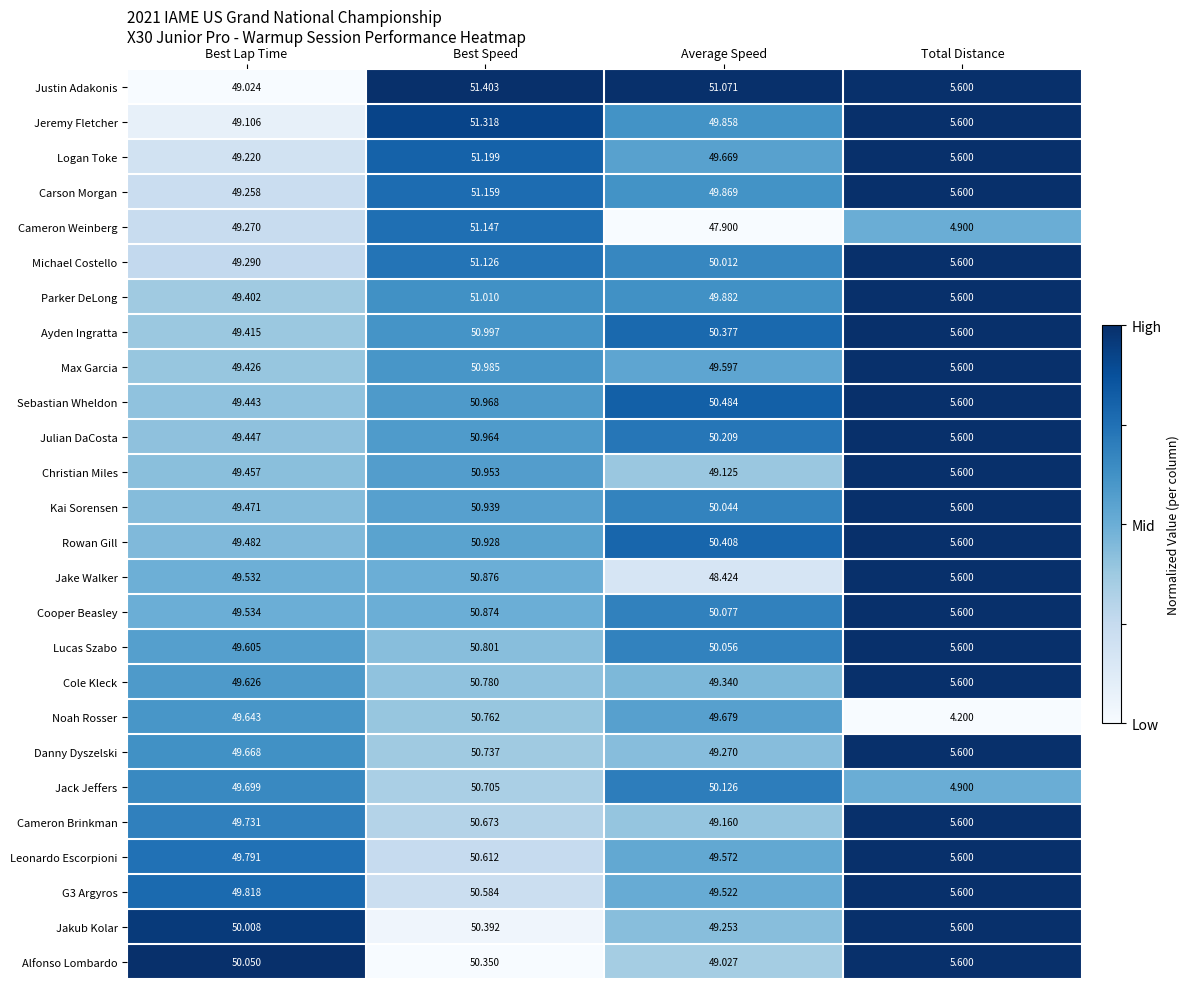

Which series changed the most between Average Speed and Total Distance?

Noah Rosser